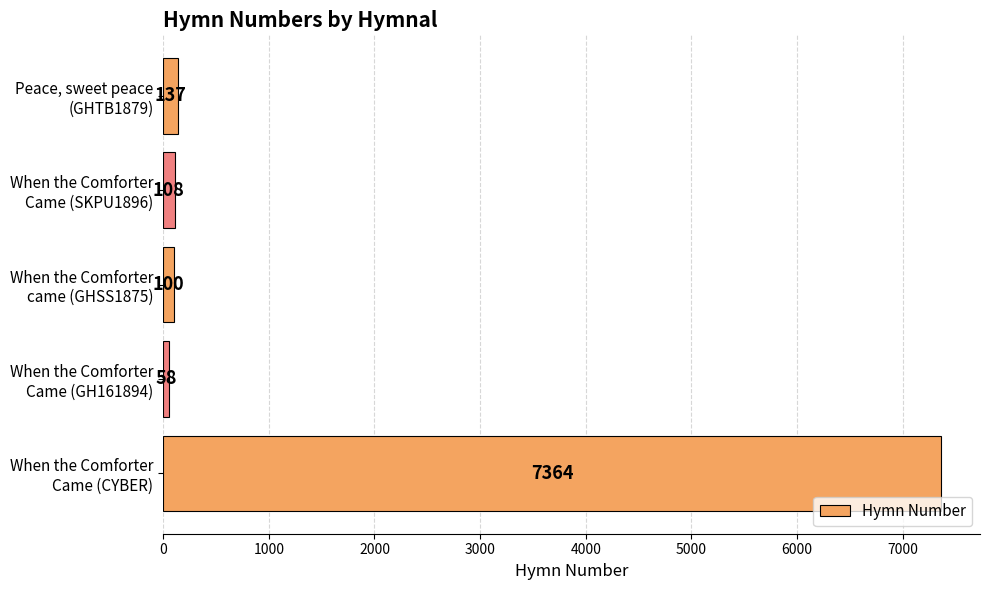

How many data points are less than 108?

2